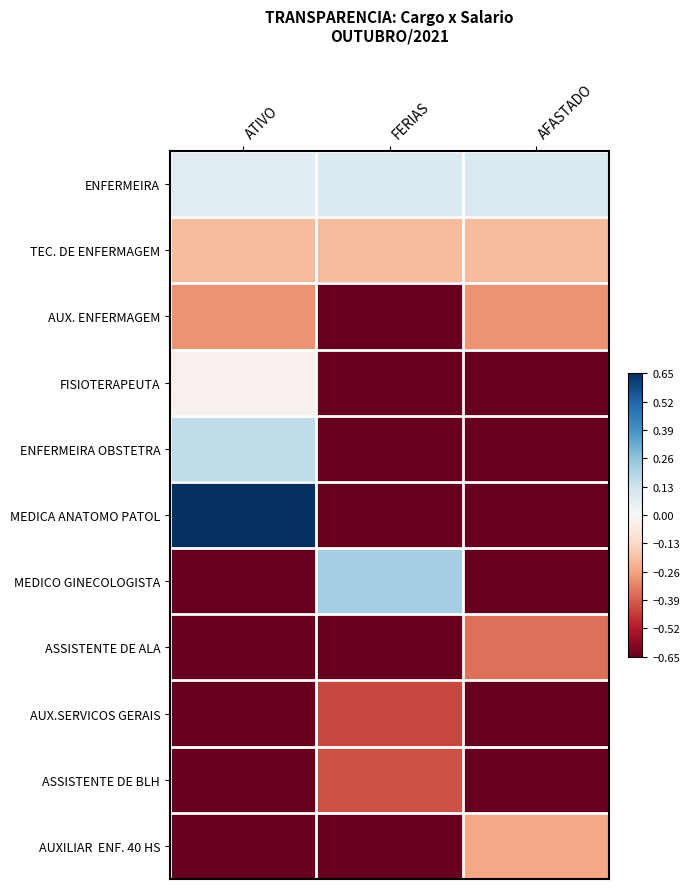

What is the total value across all series at ATIVO?

-2.9